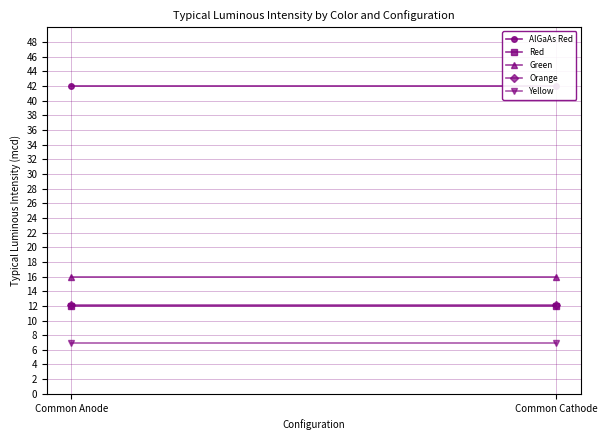

What is the minimum value for Red?

12.0